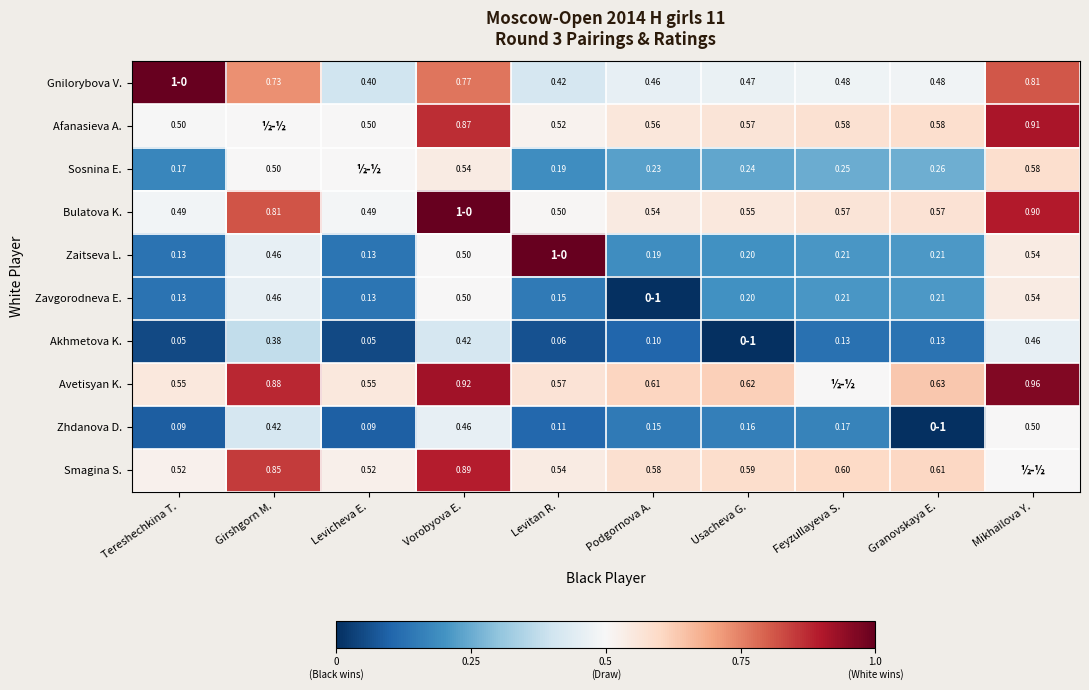

Is the value of Bulatova K. at Feyzullayeva S. greater than the value of Zaitseva L. at Usacheva G.?

Yes